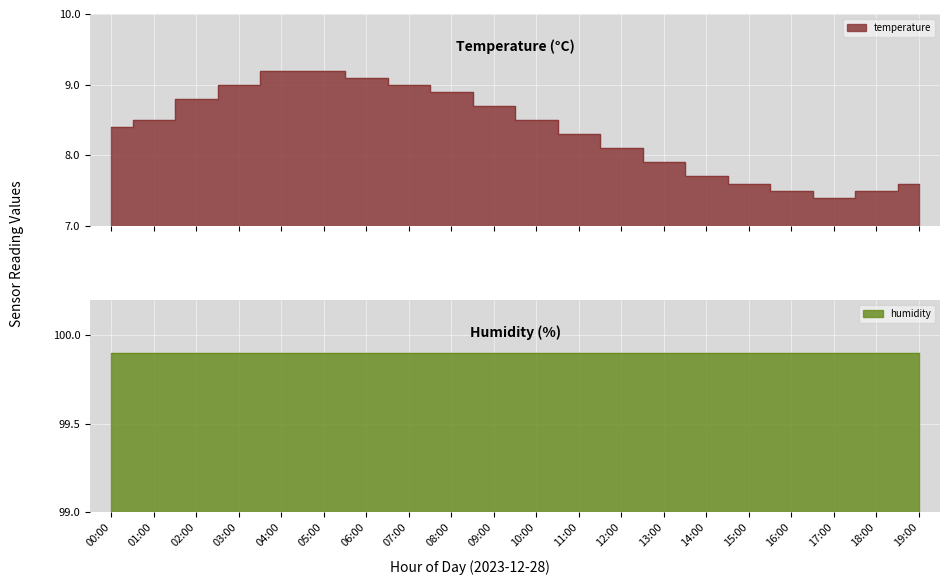

How many data points are less than 8?

7